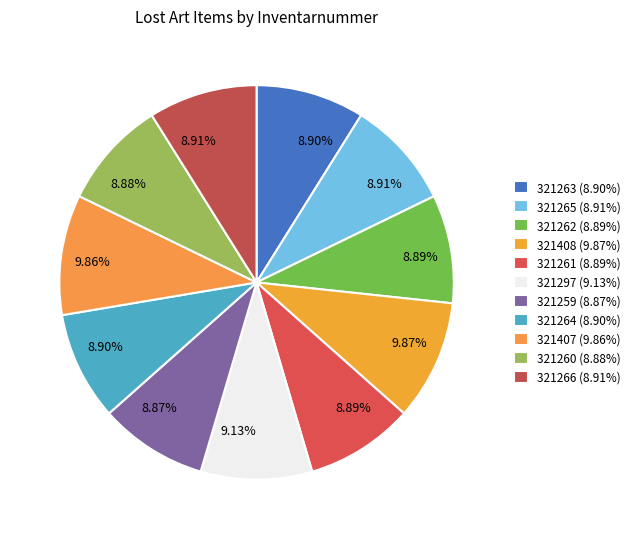

Which category has the smallest portion of the pie?

321259